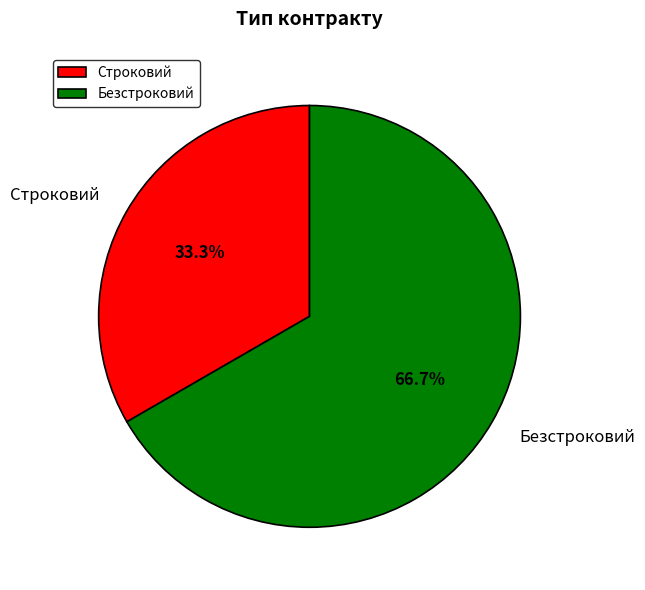

To the nearest percent, what is the average slice percentage?

50%